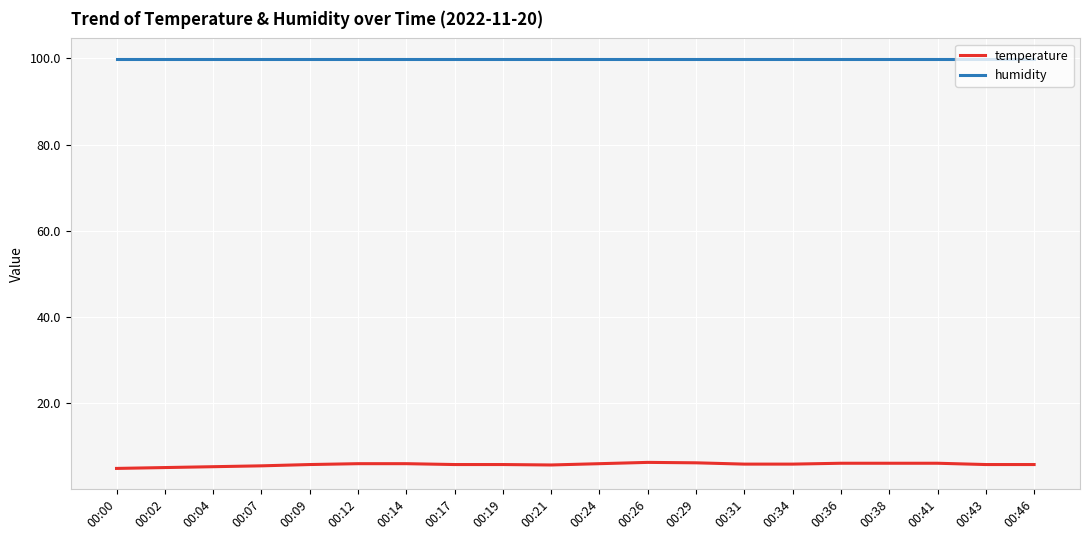

What is the minimum value for temperature?

4.9